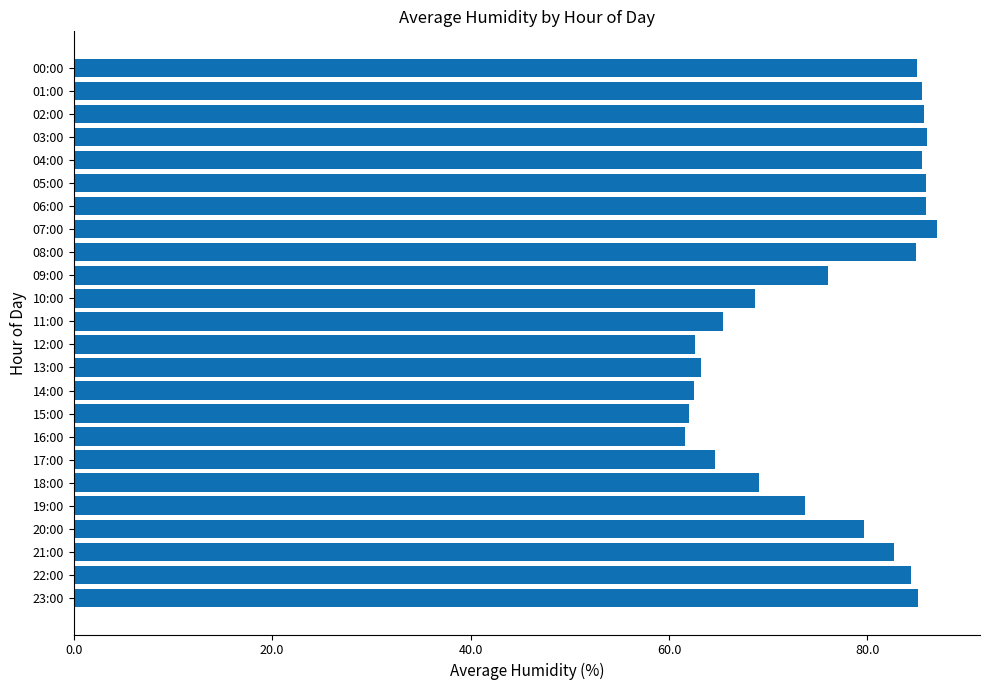

What is the greatest value displayed?

87.0